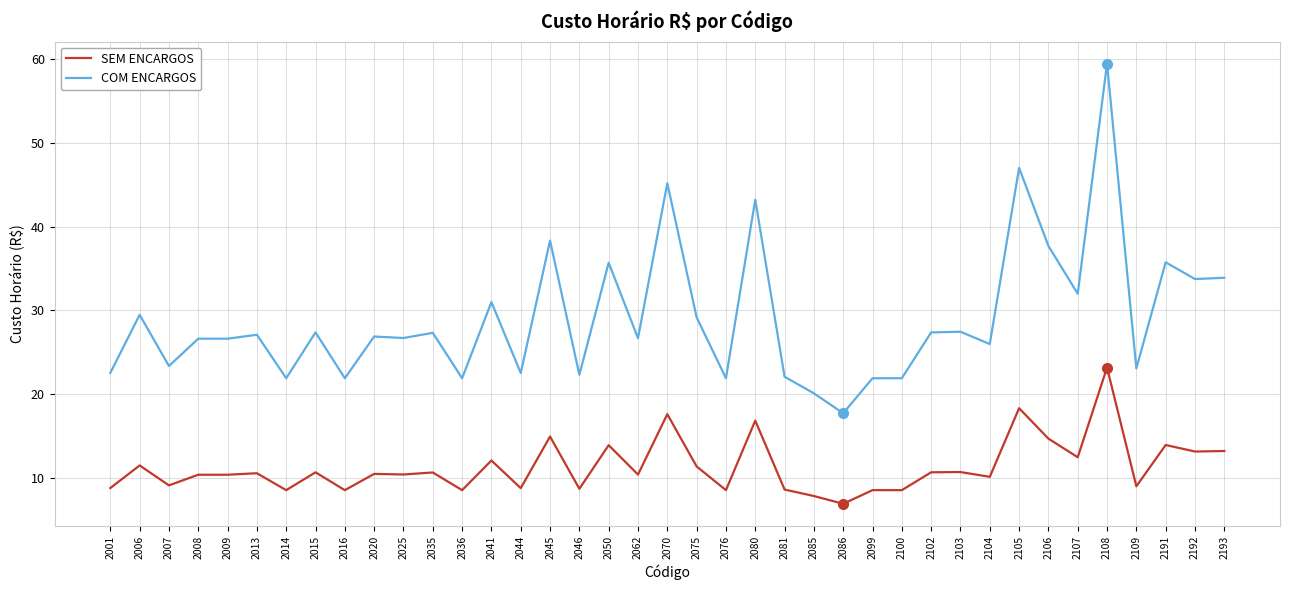

Between 2009 and 2081, which series saw the biggest shift?

COM ENCARGOS